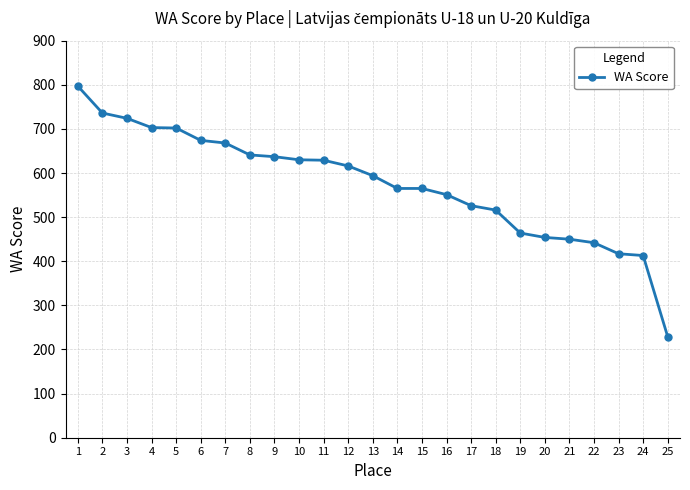

The chart shows a value of 259 at 11. True or false?

False